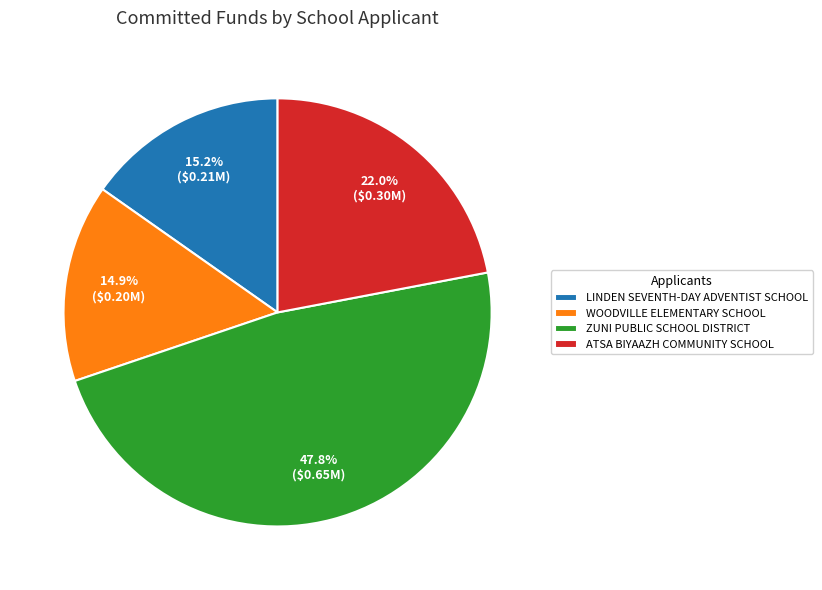

To the nearest percent, what is the difference between the largest and smallest slice percentages?

33%